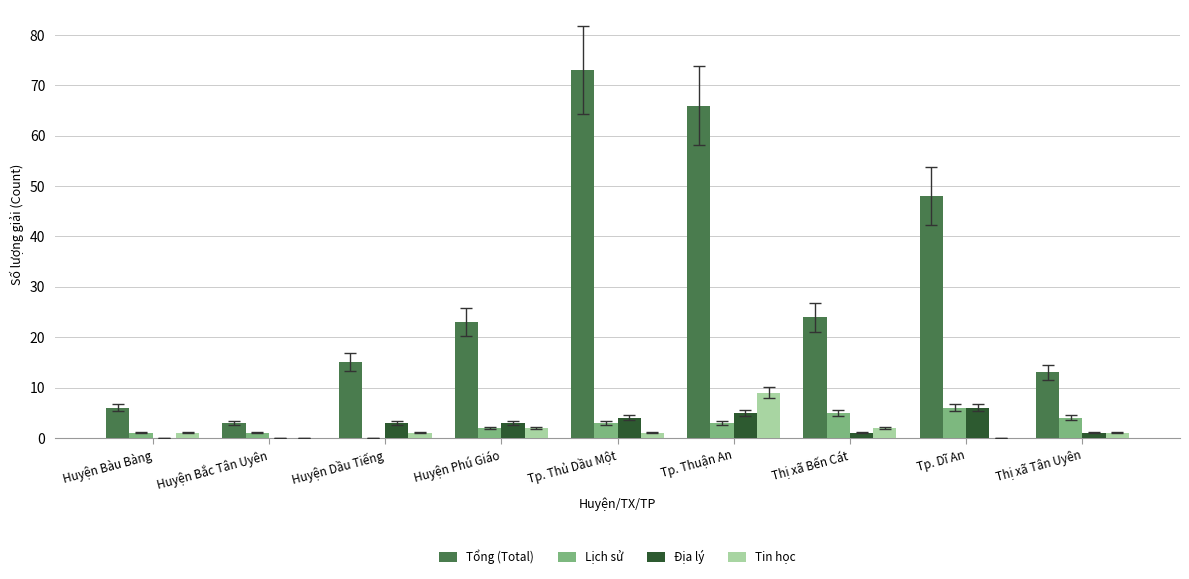

Is the value of Địa lý at Tp. Thuận An greater than the value of Tổng (Total) at Tp. Thuận An?

No